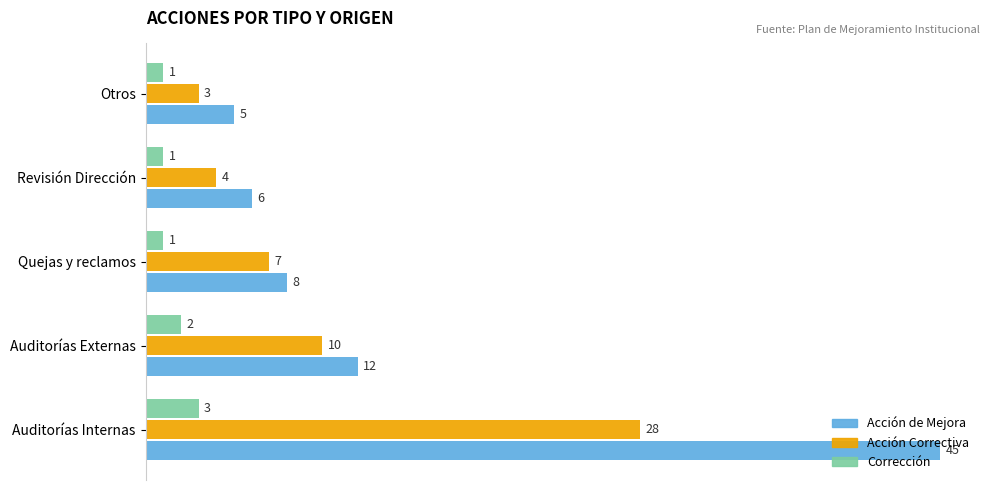

What is the minimum value shown in the chart?

1